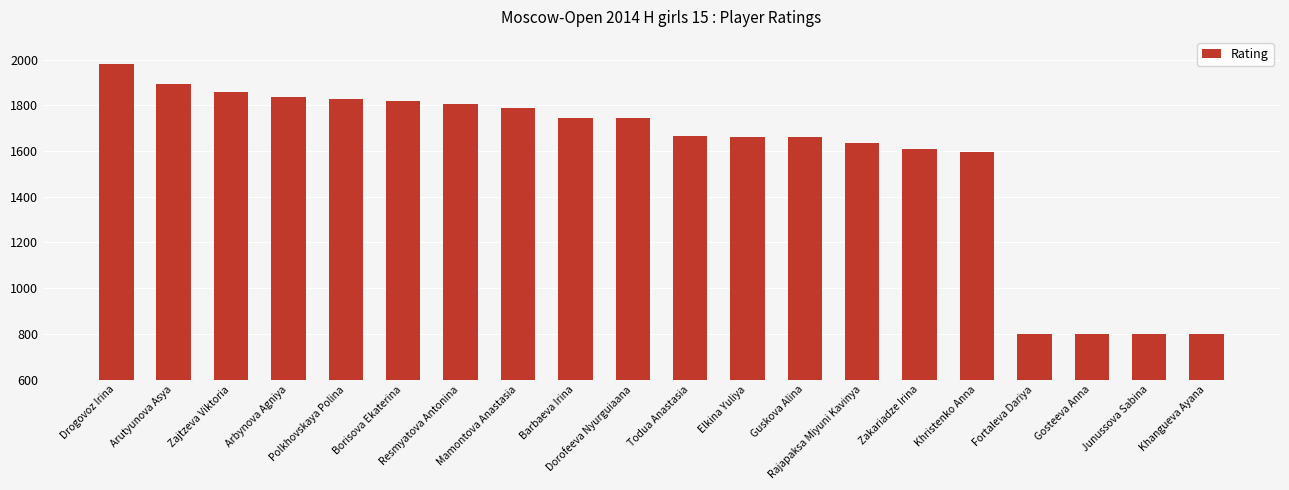

What position from the left is Todua Anastasia?

11